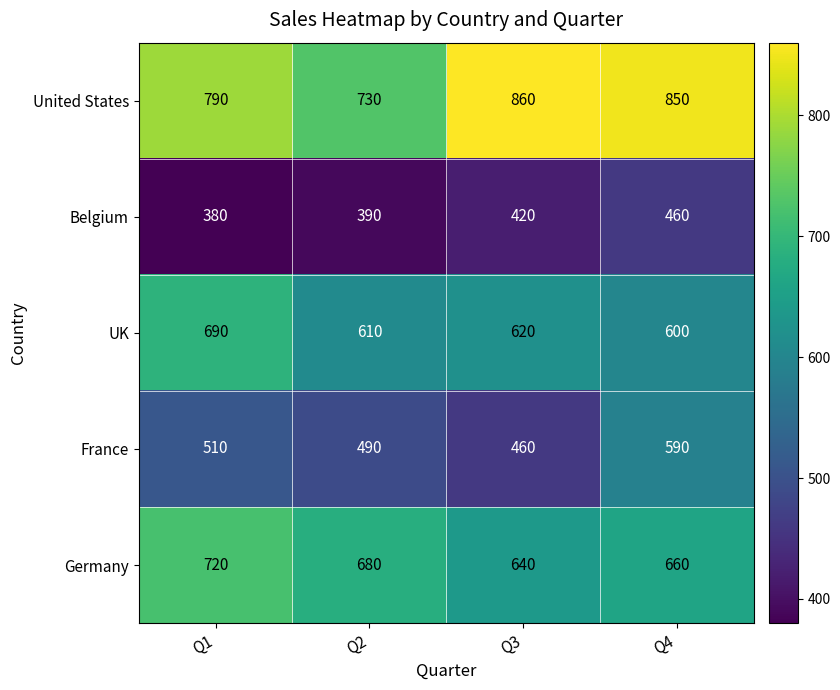

List the labels in order of France value, largest first.

Q4, Q1, Q2, Q3